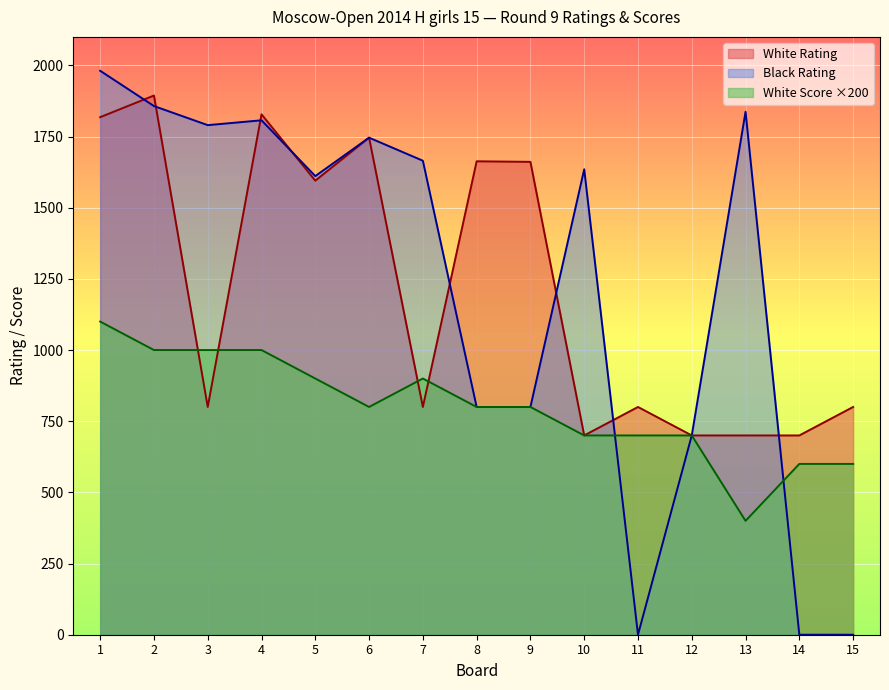

What is the value of the White Rating point at the 15th from the left?

800